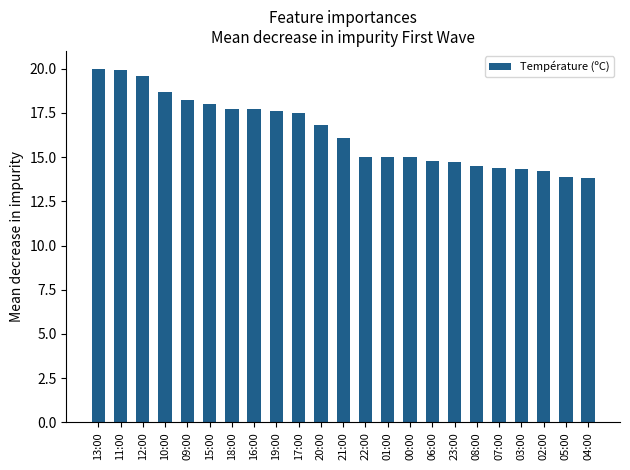

Where is the data nearest to the value 16?

21:00